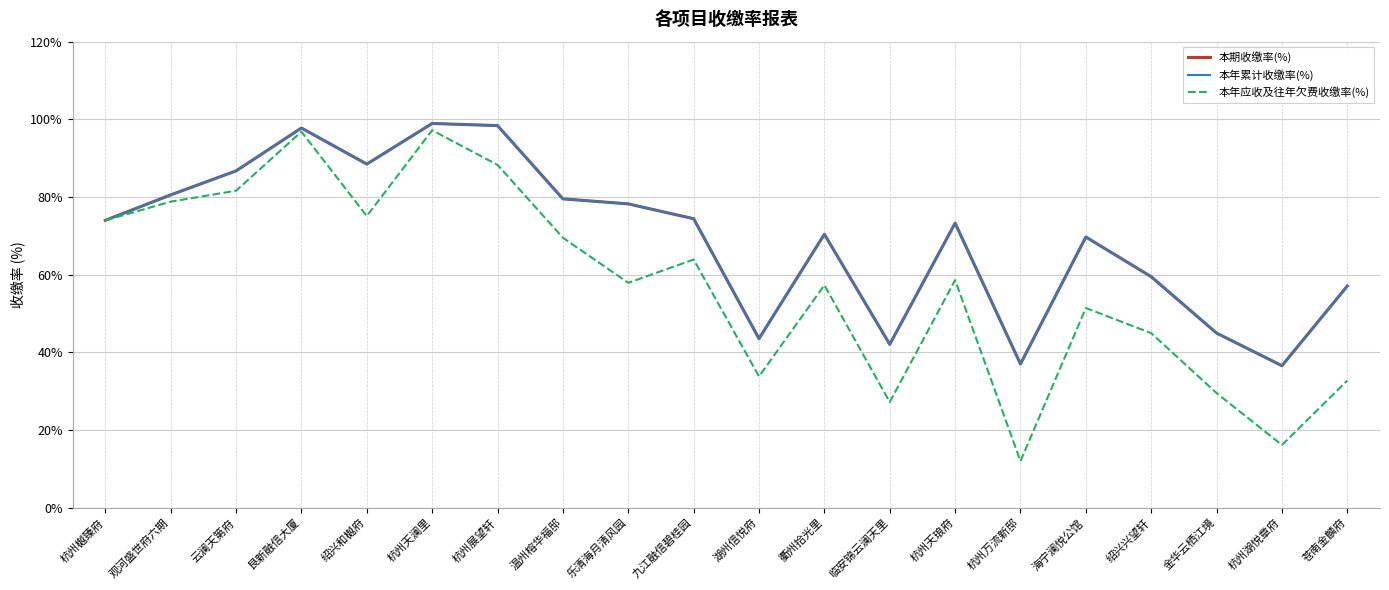

Is it true that 本年应收及往年欠费收缴率(%) equals 29.5 at 金华云栖江境?

True